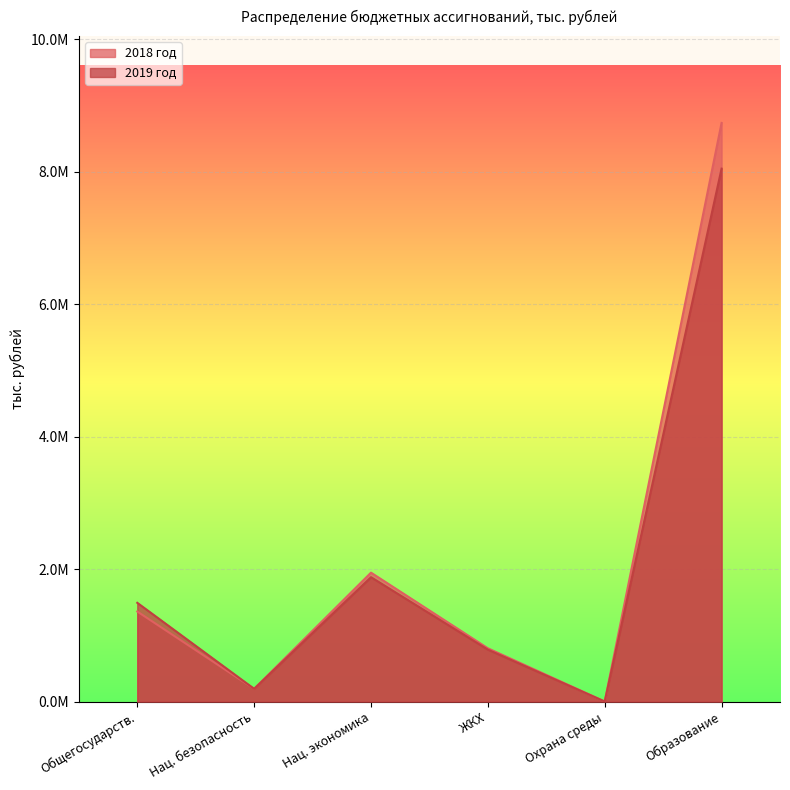

Which series has the largest total across all categories?

2018 год